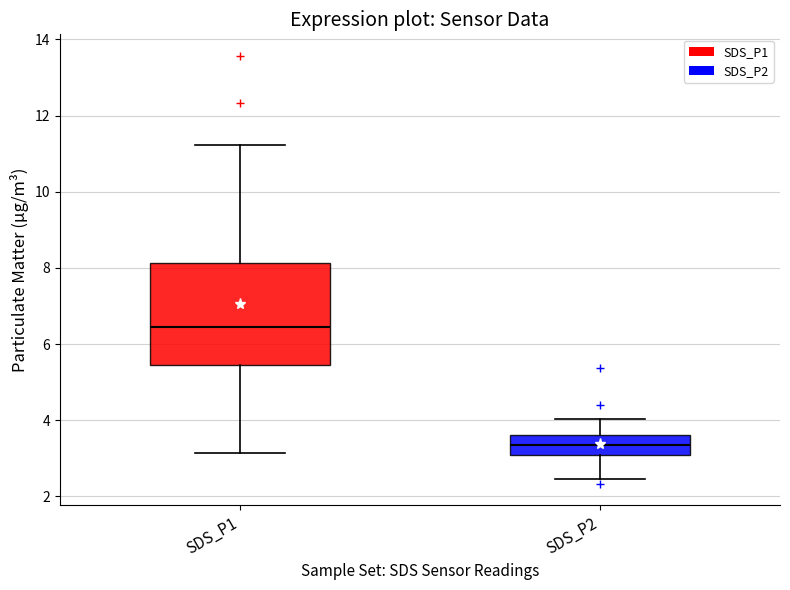

Which box has the highest median line?

SDS_P1